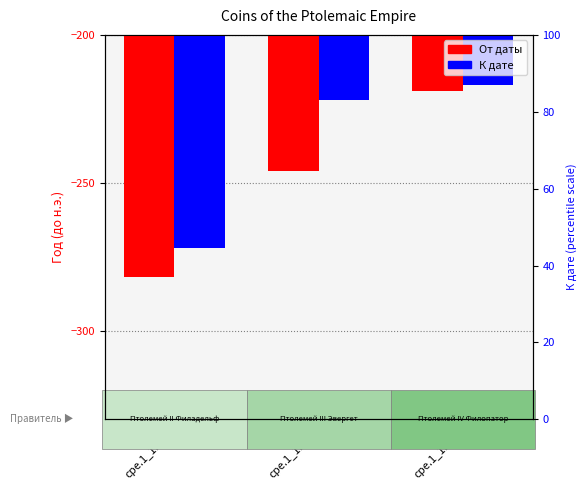

How many distinct data groups are displayed?

2